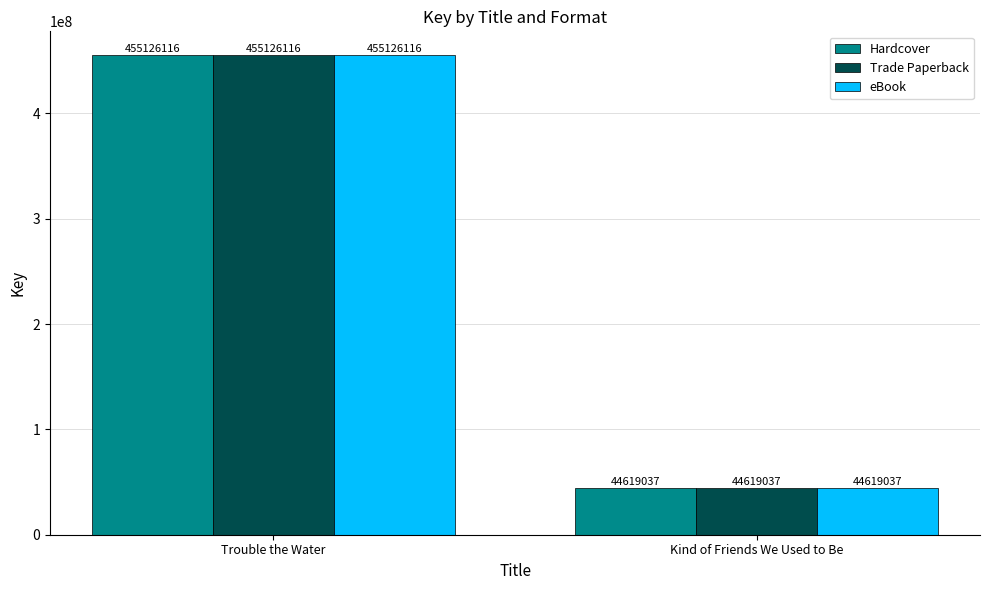

How many bars are there in each group?

3